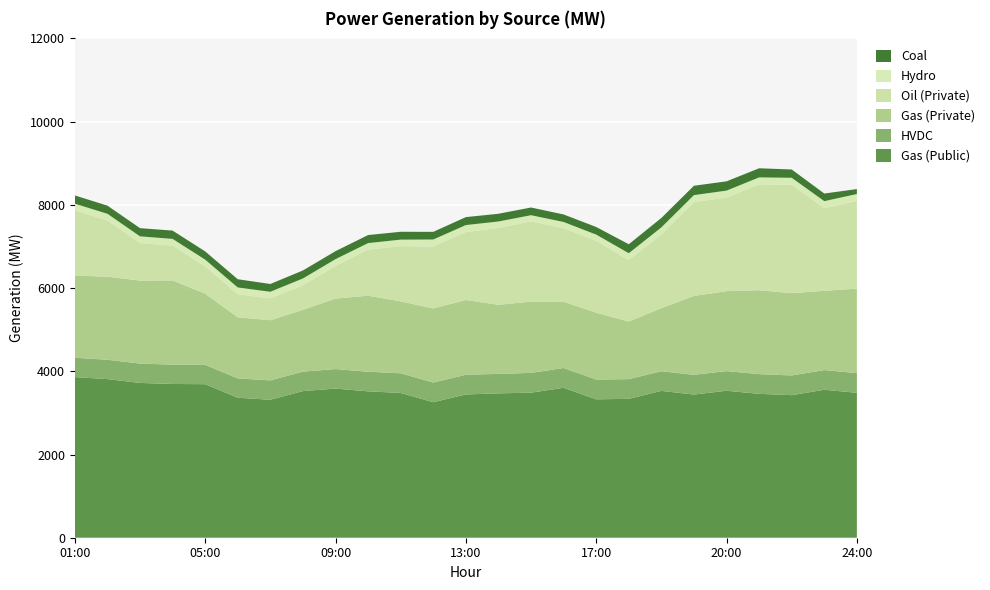

Reading left to right, what are all the values shown in this chart?

Gas (Public): 3861	3812	3720	3695	3690	3364	3316	3524	3584	3518	3479	3257	3443	3470	3486	3604	3326	3338	3529	3441	3532	3458	3426	3556	3483
HVDC: 464	465	465	465	464	465	465	468	469	472	472	473	473	468	475	475	475	473	473	473	473	473	474	474	473
Gas (Private): 1975	1996	1996	2023	1711	1468	1446	1485	1695	1827	1729	1781	1797	1660	1714	1595	1608	1384	1516	1897	1921	2017	1977	1904	2030
Oil (Private): 1567	1351	901	838	657	555	525	591	783	1107	1327	1488	1633	1847	1926	1764	1726	1474	1772	2255	2248	2544	2605	1987	2106
Hydro: 161	161	161	161	161	162	159	163	164	157	157	168	168	155	150	150	150	168	168	168	168	168	168	168	168
Coal: 198	196	197	199	198	198	187	192	192	193	189	184	191	186	185	181	183	216	227	225	223	219	200	183	119